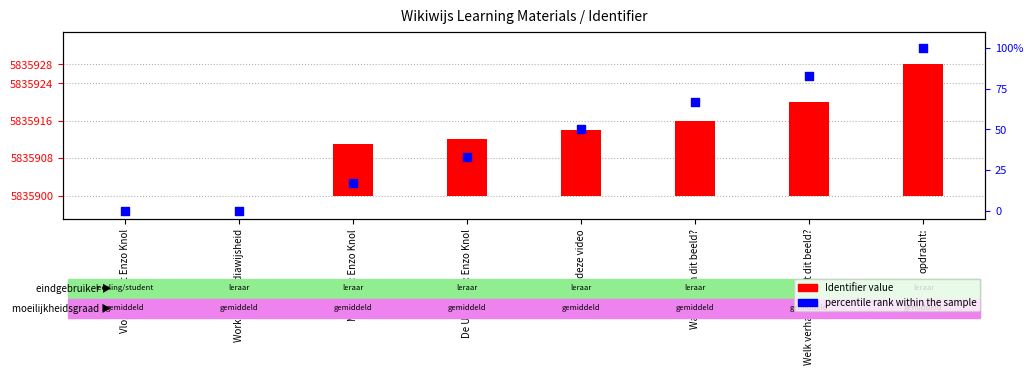

What is the total value across all series at Module 2: Enzo Knol?

28